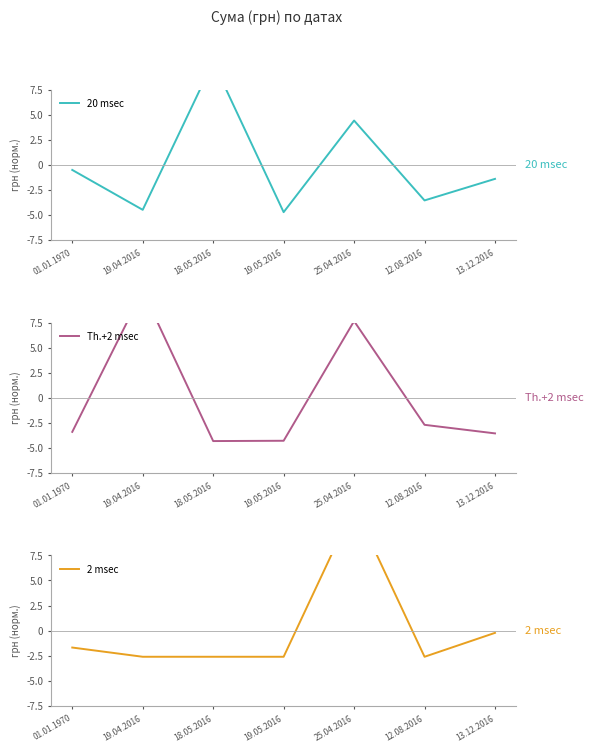

How many distinct data groups are displayed?

3